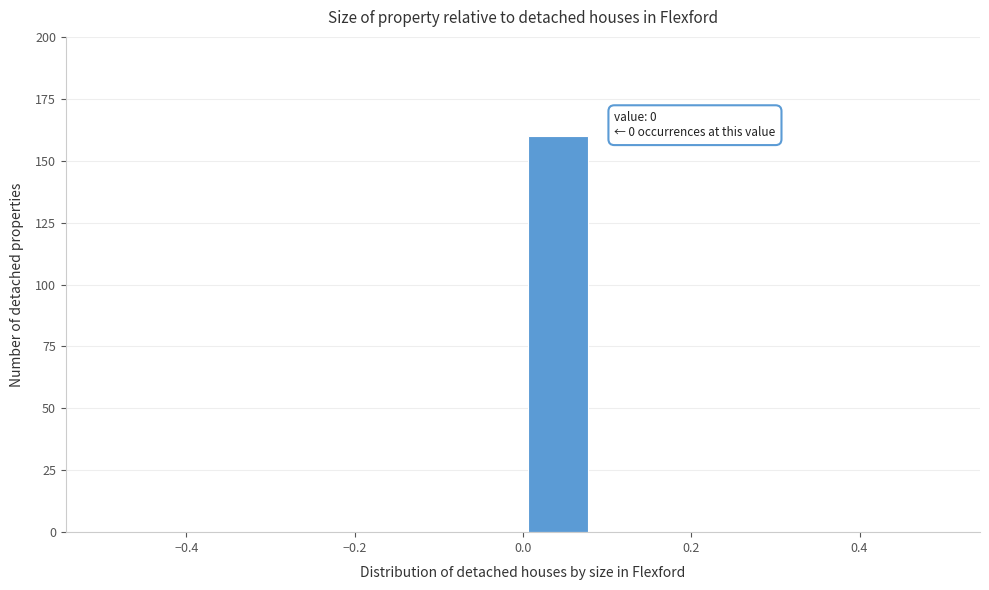

Which range on the x-axis has the tallest bar?

0.00 to 0.08